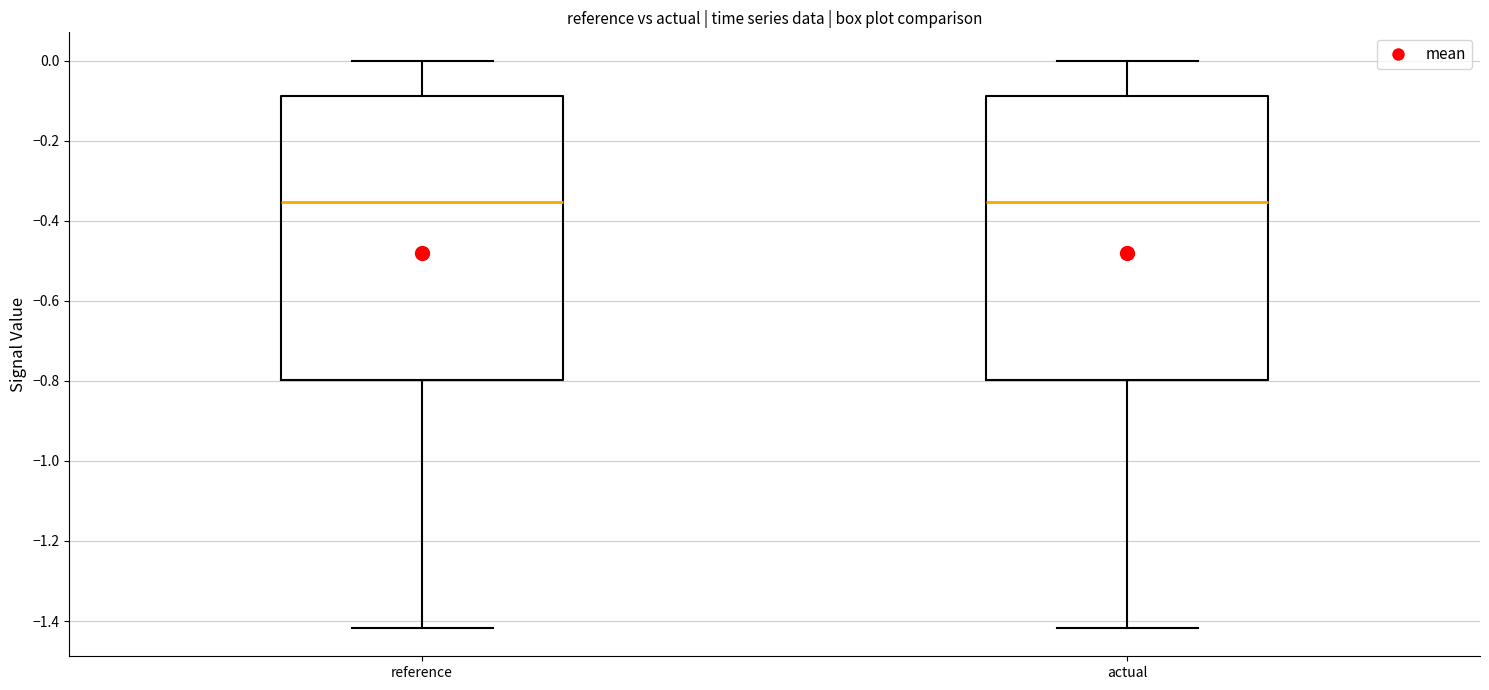

Reading left to right, transcribe this box plot: for each box, give where its median line is, the range the box spans, and where its two whiskers end, as read against the y-axis. The values are not printed on the chart, so give them approximately, as read against the axis.

reference: median -0.36, box -0.80 to -0.08, whiskers -1.42 to 0.00
actual: median -0.36, box -0.80 to -0.08, whiskers -1.42 to 0.00